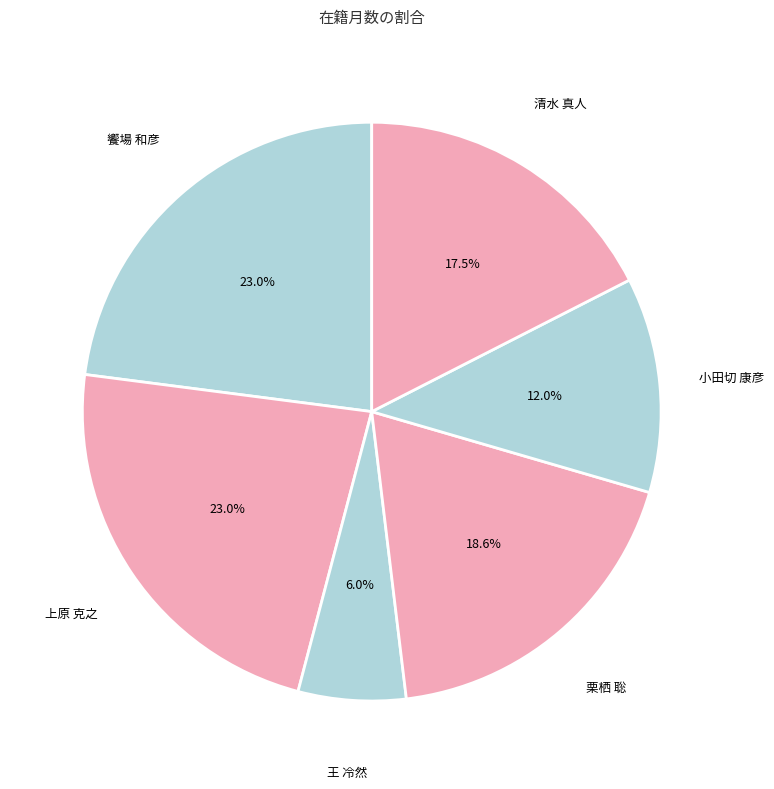

Count the number of slices in the pie.

6